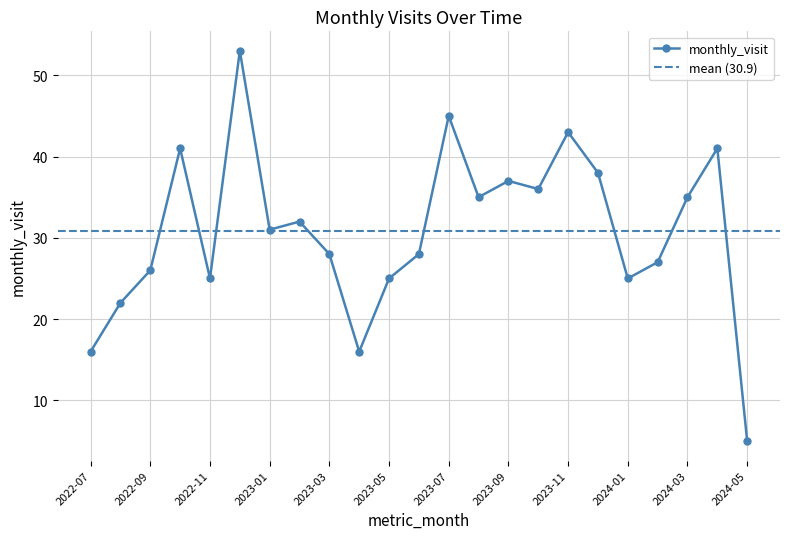

Where is the data nearest to the value 29?

2023-03